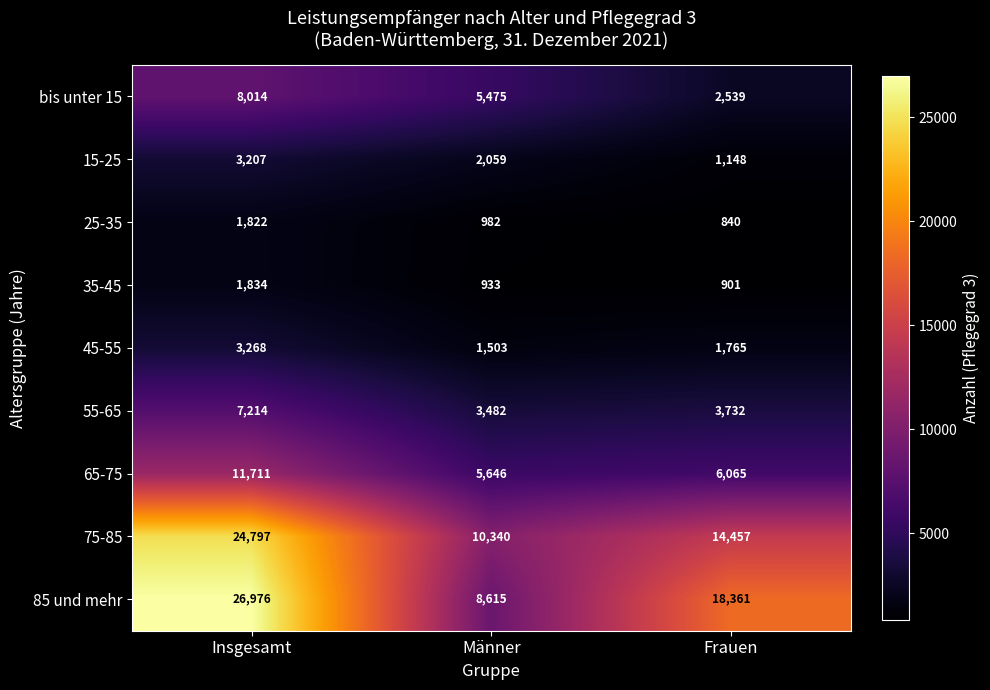

Reading left to right, list all the values displayed in this chart.

bis unter 15: 8014	5475	2539
15-25: 3207	2059	1148
25-35: 1822	982	840
35-45: 1834	933	901
45-55: 3268	1503	1765
55-65: 7214	3482	3732
65-75: 11711	5646	6065
75-85: 24797	10340	14457
85 und mehr: 26976	8615	18361